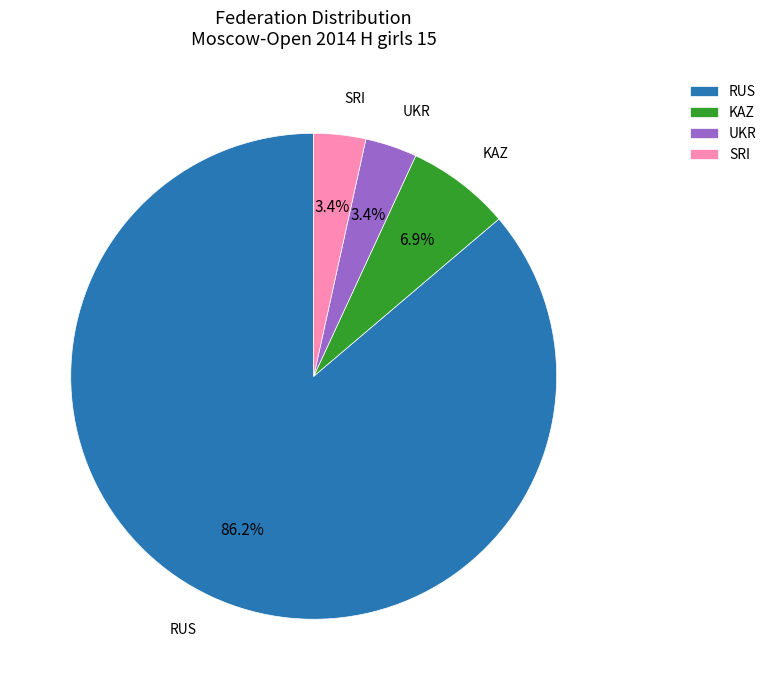

Combined, do SRI and UKR account for over 50%?

No